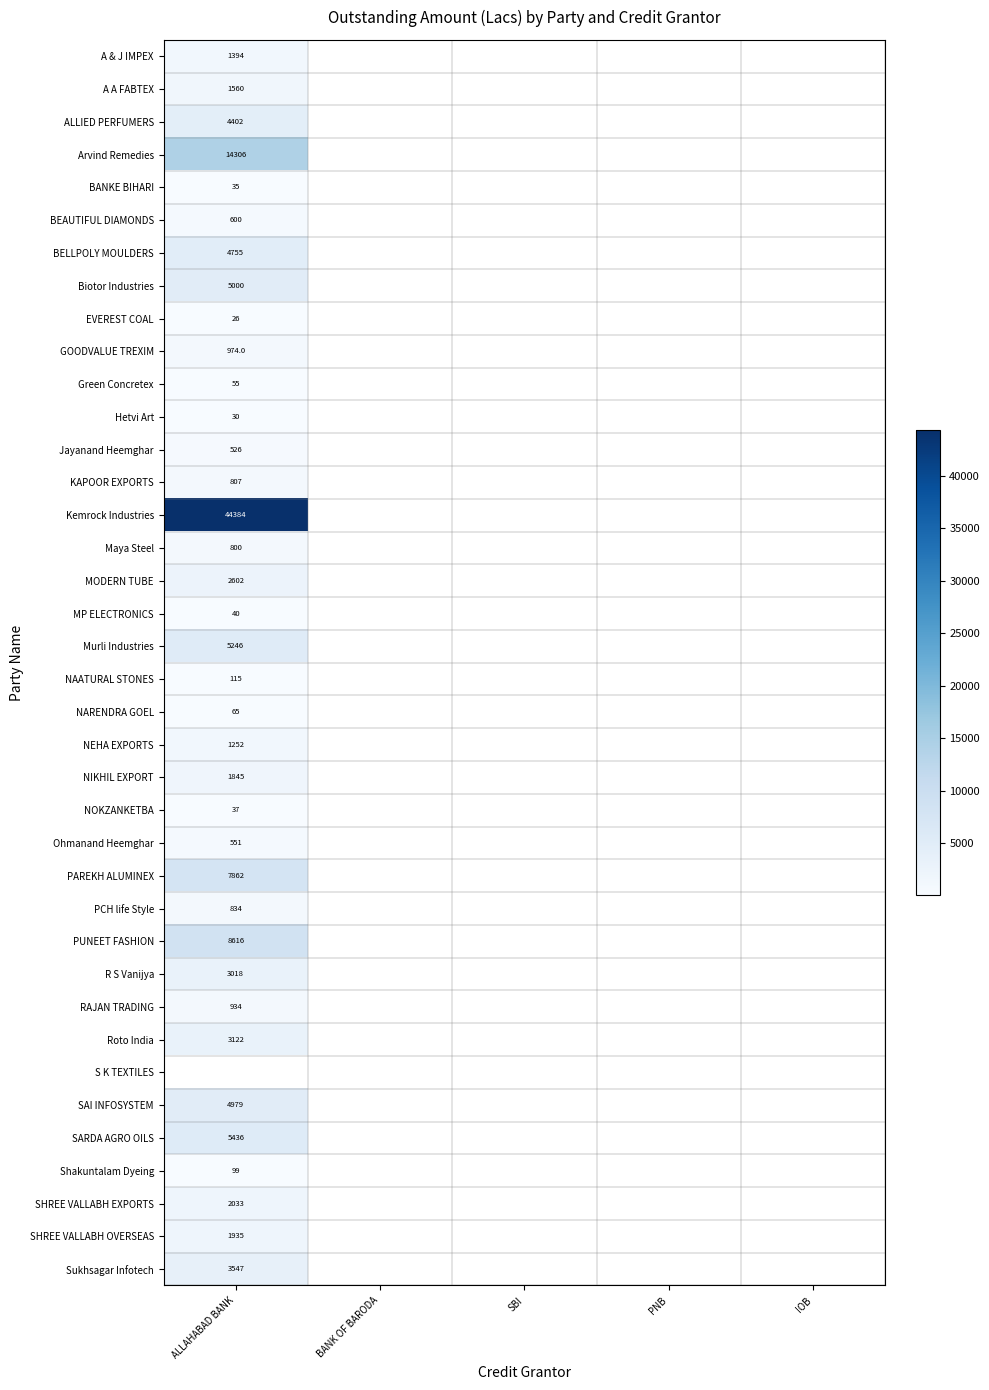

How many series are shown in this chart?

38